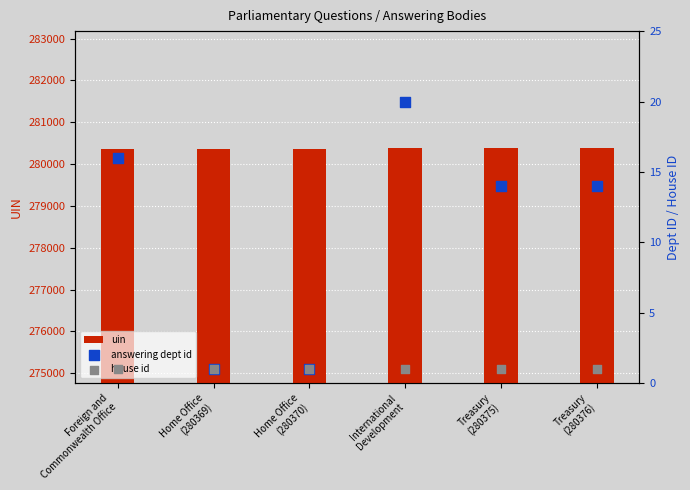

Which series has the largest total across all categories?

uin